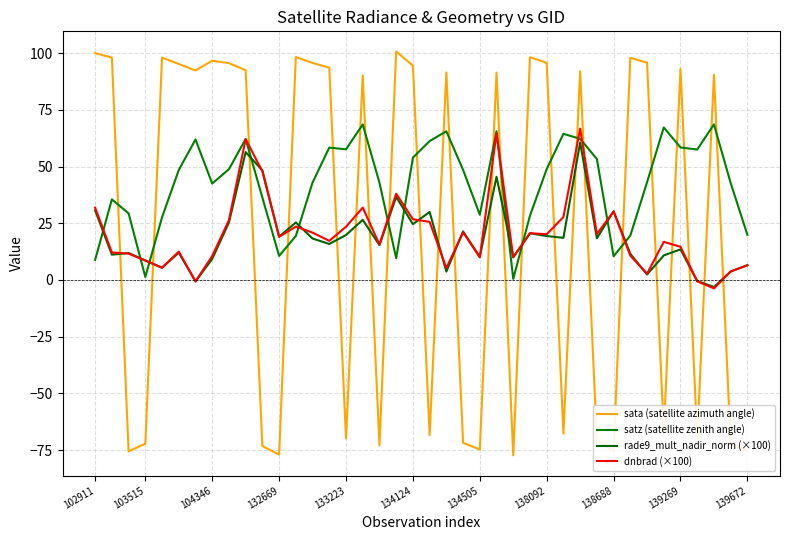

What is the sum of all rade9_mult_nadir_norm (×100) values?

752.8